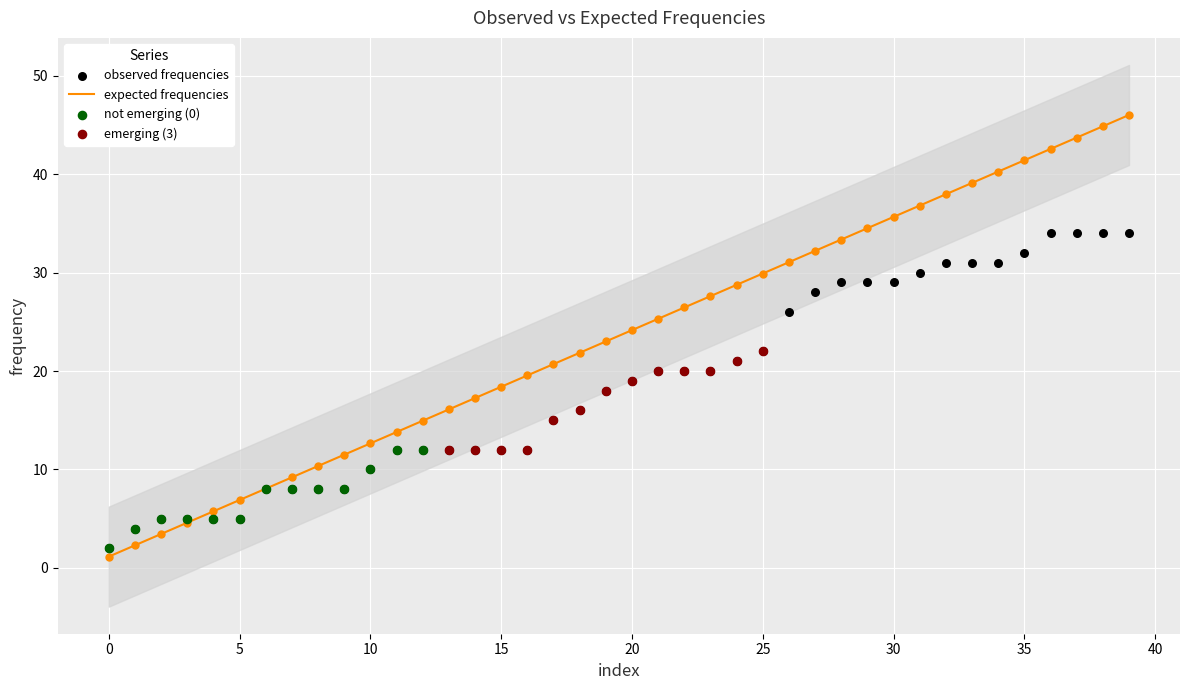

Which series reaches the maximum Y coordinate?

expected